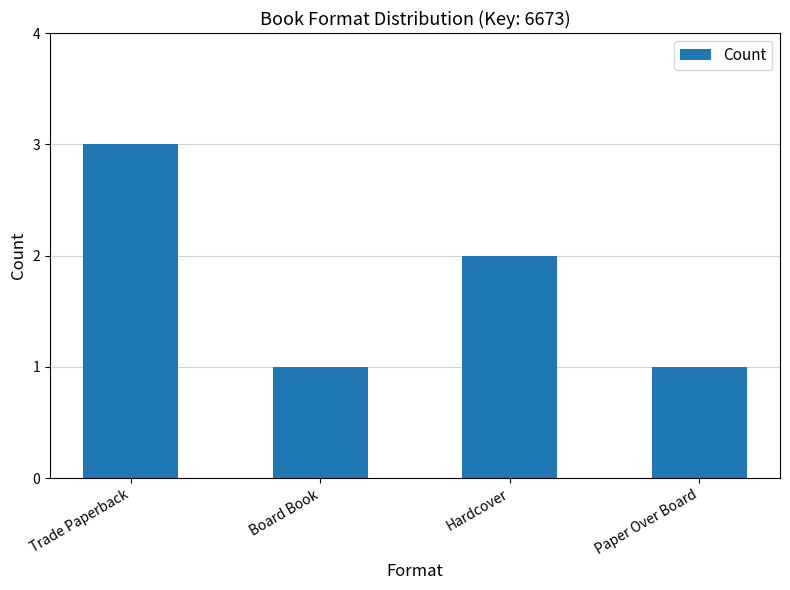

Which category has the highest value across all series?

Trade Paperback